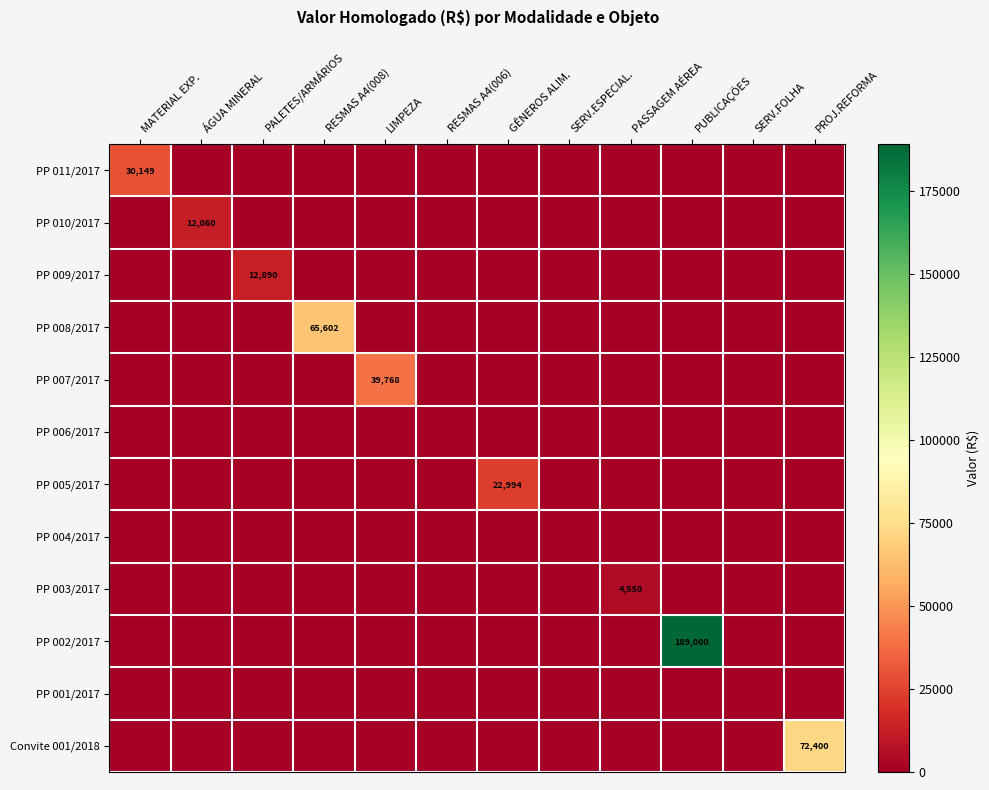

What is the sum of all PP 010/2017 values?

12060.0